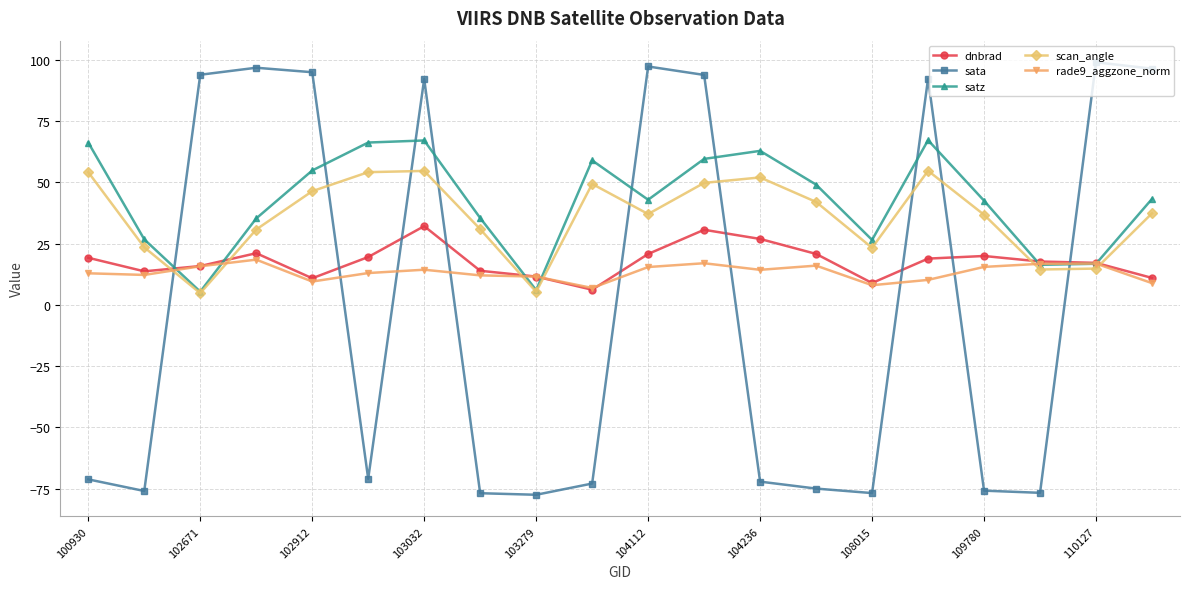

Which series ends up on top after the final intersection of rade9_aggzone_norm and scan_angle?

scan_angle